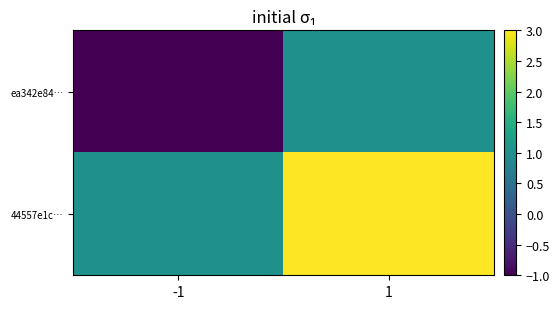

What is the difference between the highest and lowest values at -1?

2